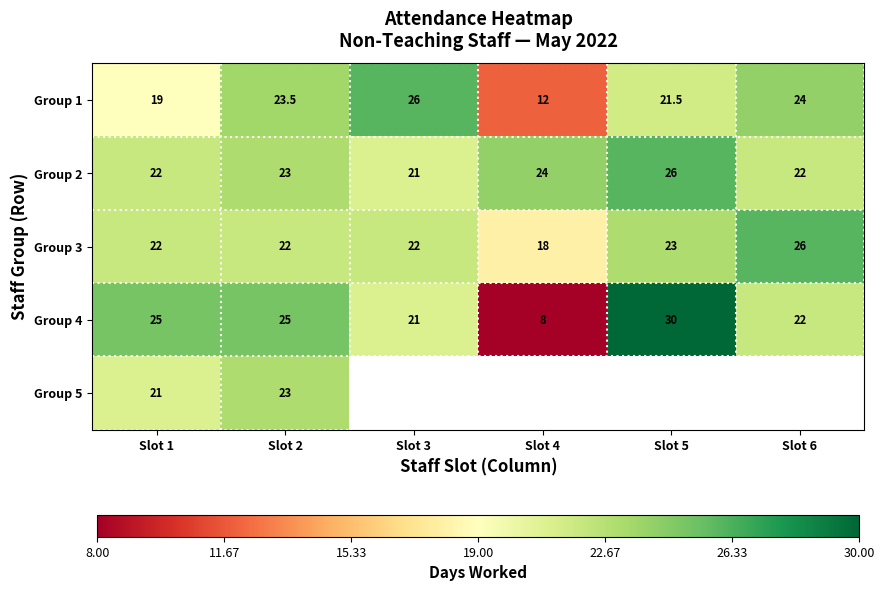

Is it true that Group 1 equals 40.9 at Slot 6?

False